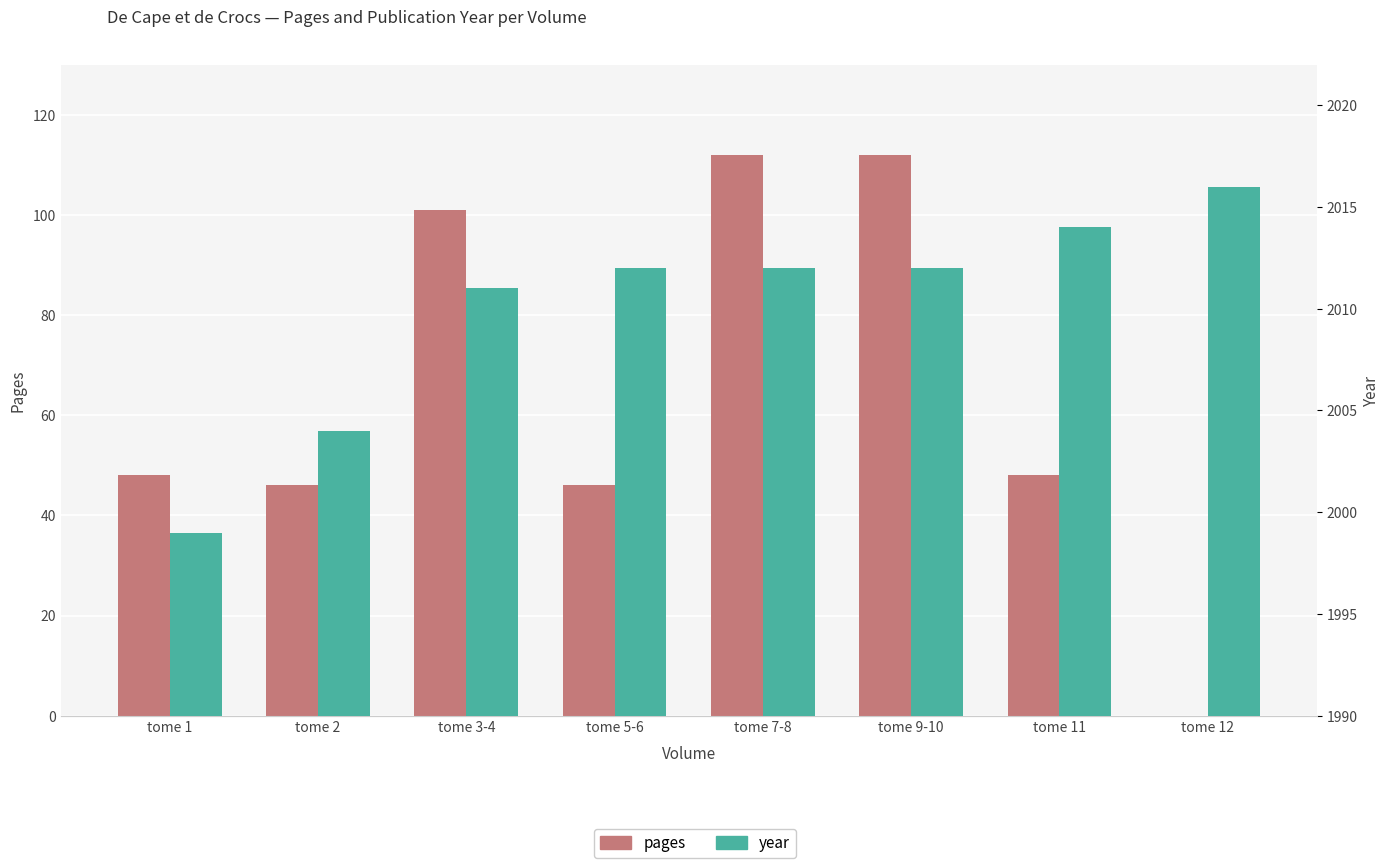

Reading left to right, extract all data points from this chart.

pages: tome 1=48	tome 2=46	tome 3-4=101	tome 5-6=46	tome 7-8=112	tome 9-10=112	tome 11=48	tome 12=0
year: tome 1=1999	tome 2=2004	tome 3-4=2011	tome 5-6=2012	tome 7-8=2012	tome 9-10=2012	tome 11=2014	tome 12=2016